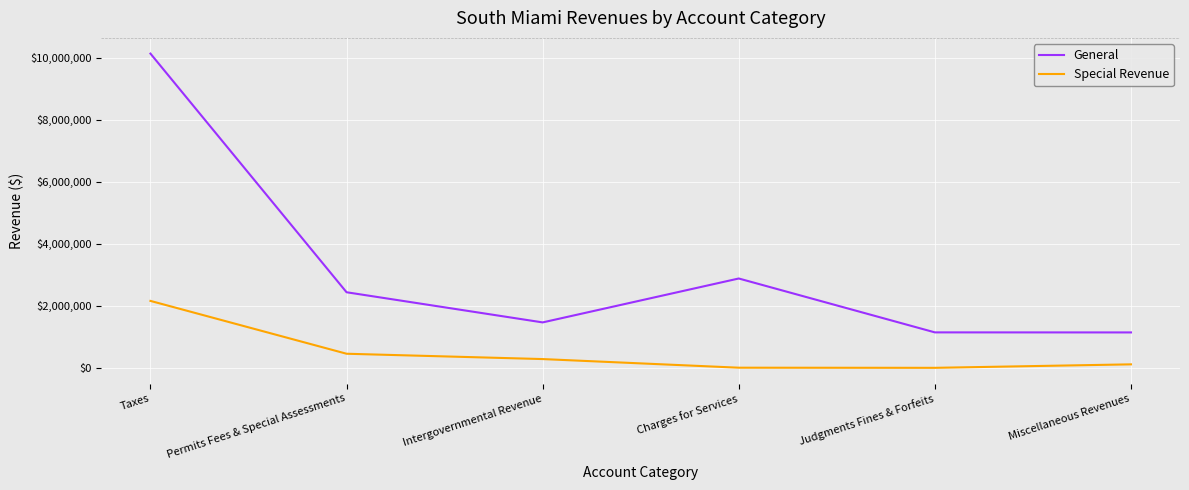

At how many categories does at least one series exceed 2527921?

2